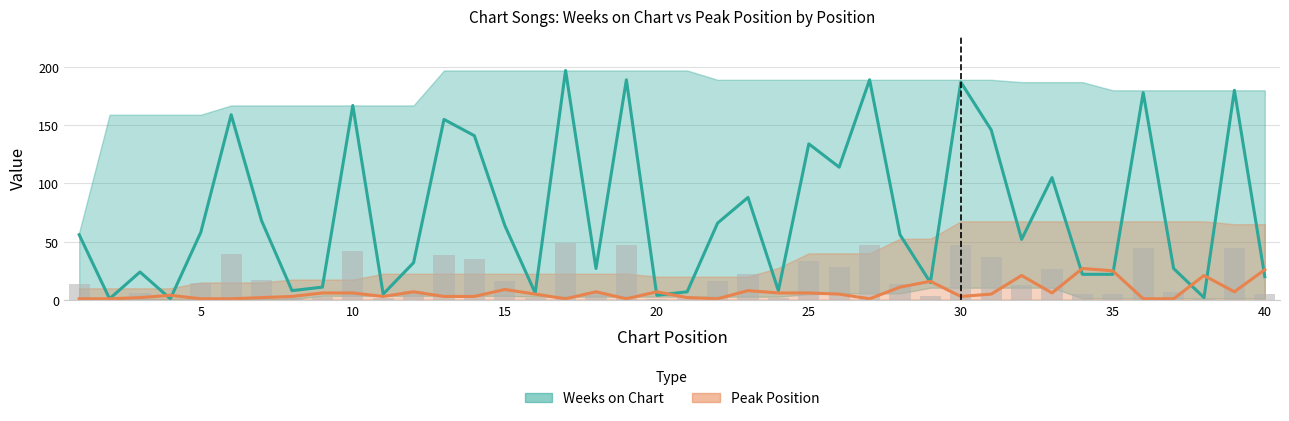

Reading left to right, list all the values displayed in this chart.

Weeks on Chart: 1=56	2=1	3=24	4=1	5=58	6=159	7=68	8=8	9=11	10=167	11=5	12=32	13=155	14=141	15=64	16=6	17=197	18=27	19=189	20=4	21=7	22=66	23=88	24=8	25=134	26=114	27=189	28=56	29=15	30=187	31=146	32=52	33=105	34=22	35=22	36=178	37=27	38=2	39=180	40=20
Peak Position: 1=1	2=1	3=2	4=4	5=1	6=1	7=2	8=3	9=6	10=6	11=3	12=7	13=3	14=3	15=9	16=5	17=1	18=7	19=1	20=7	21=2	22=1	23=8	24=6	25=6	26=5	27=1	28=11	29=16	30=3	31=5	32=21	33=6	34=27	35=25	36=1	37=1	38=21	39=7	40=26